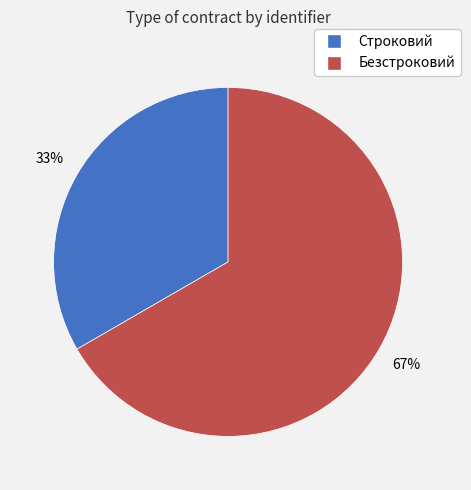

To the nearest percent, what is the combined percentage of Безстроковий and Строковий?

100%